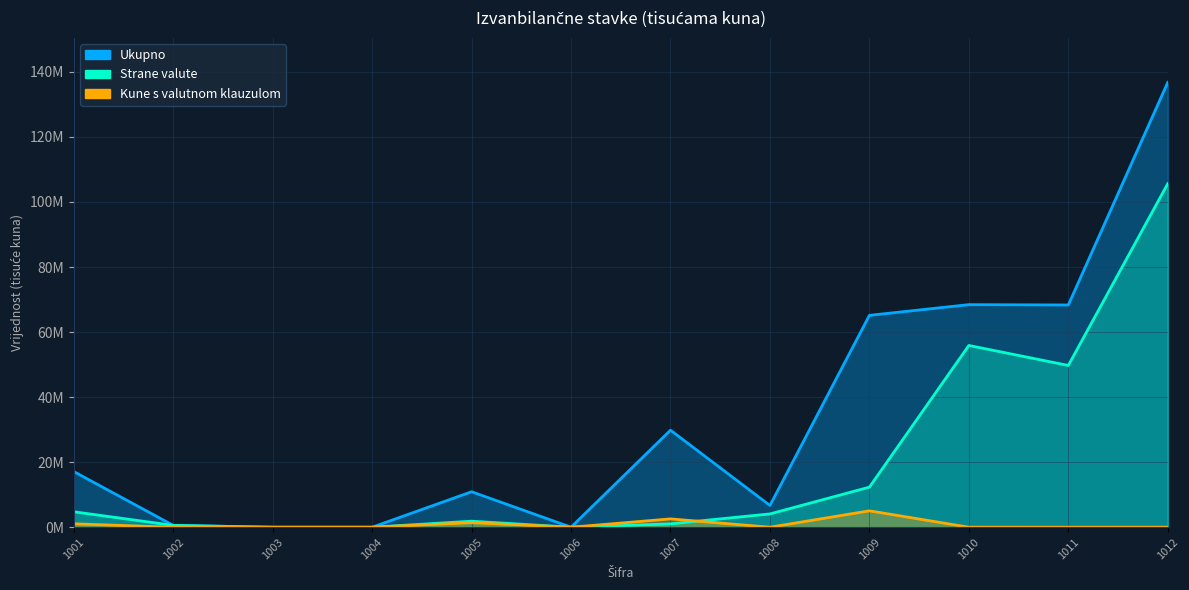

How many intersections are there between Kune s valutnom klauzulom and Strane valute?

1